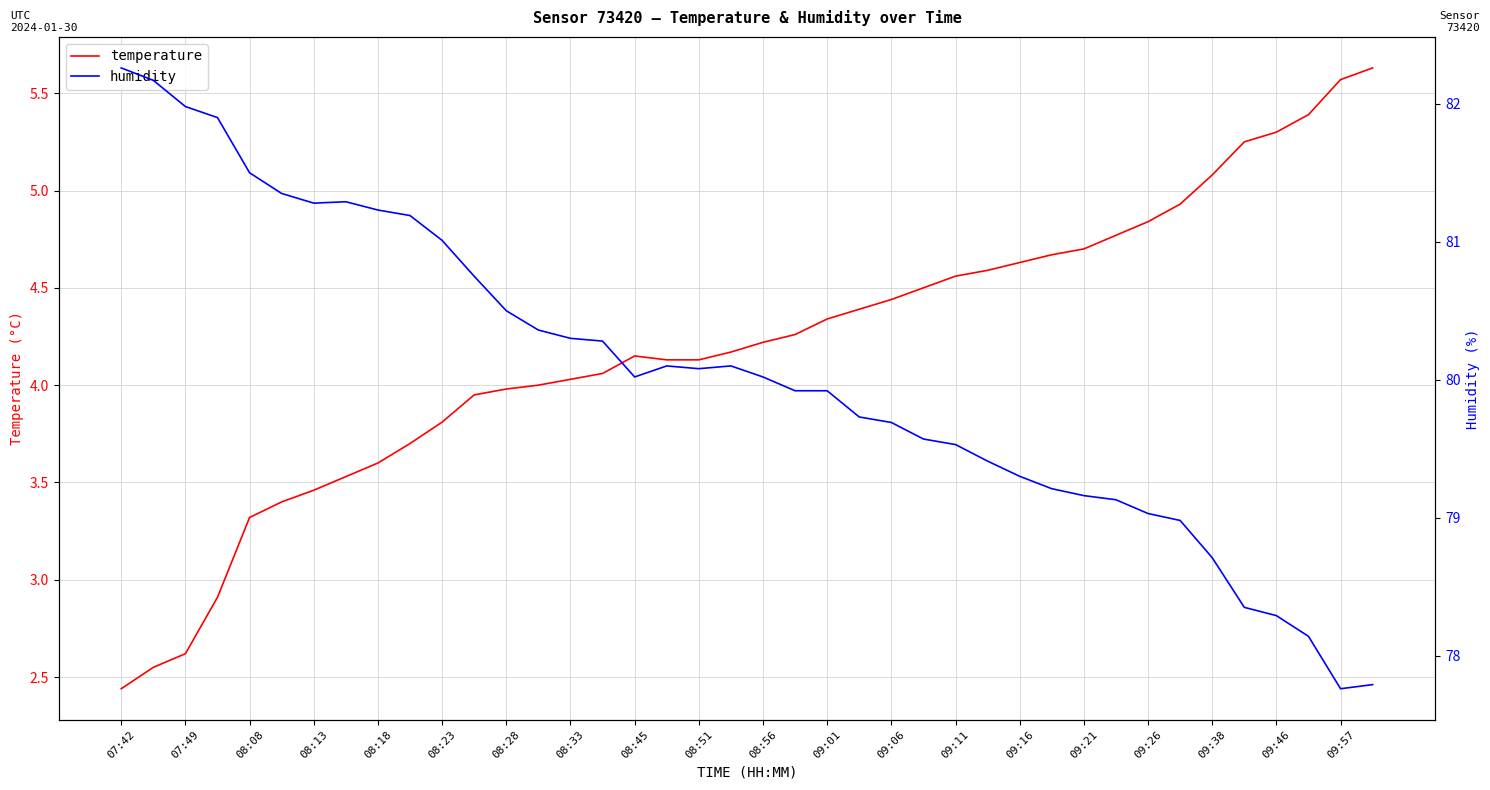

What is the highest value of the temperature series?

5.6